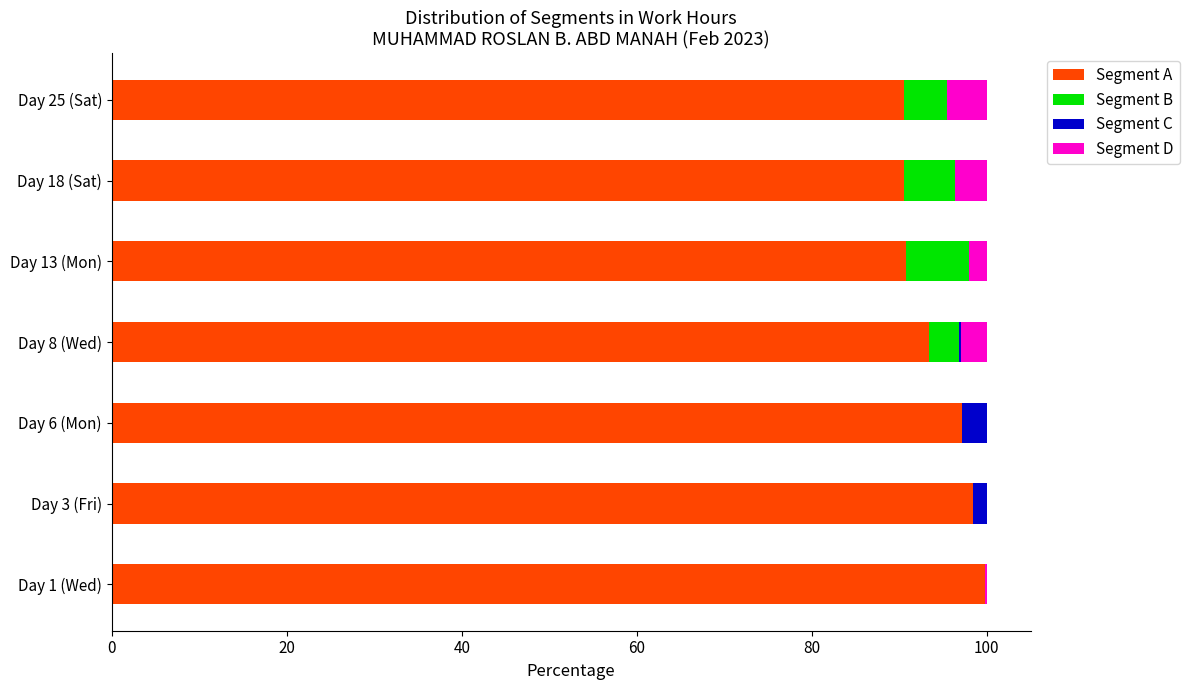

What is the total value across all series at Day 18 (Sat)?

100.0